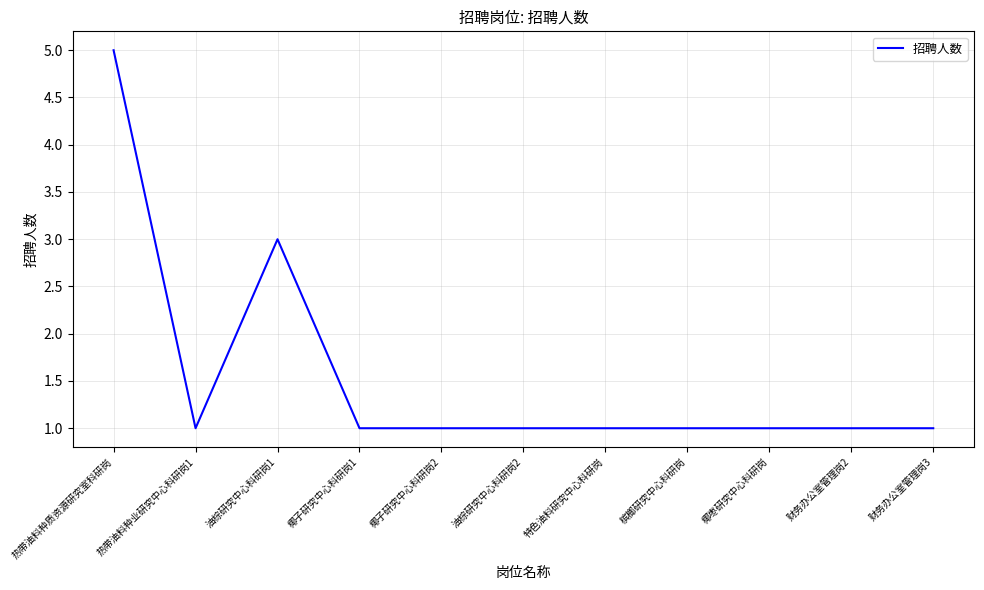

Is it true that the value at 热带油料种业研究中心科研岗1 is 1?

True